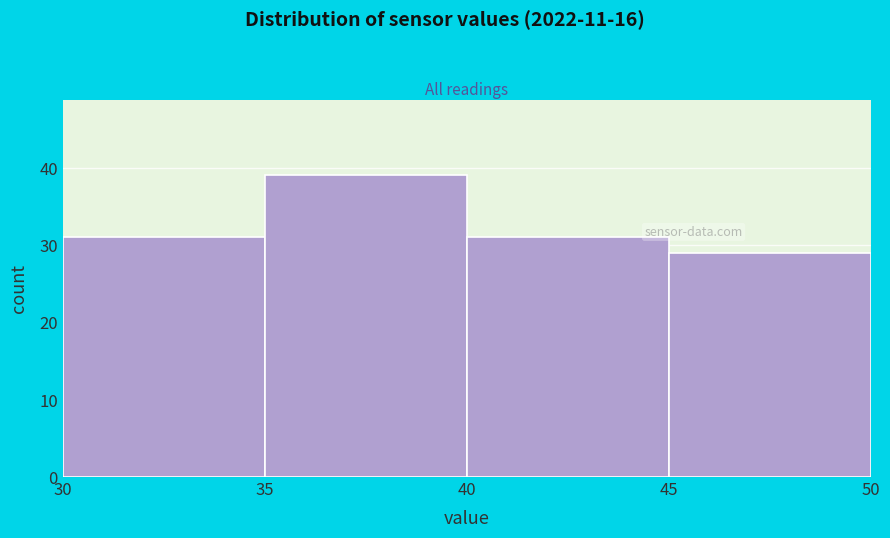

What is the height of the bar covering 40 to 45 on the x-axis? The values are not printed on the chart, so give them approximately, as read against the axis.

31